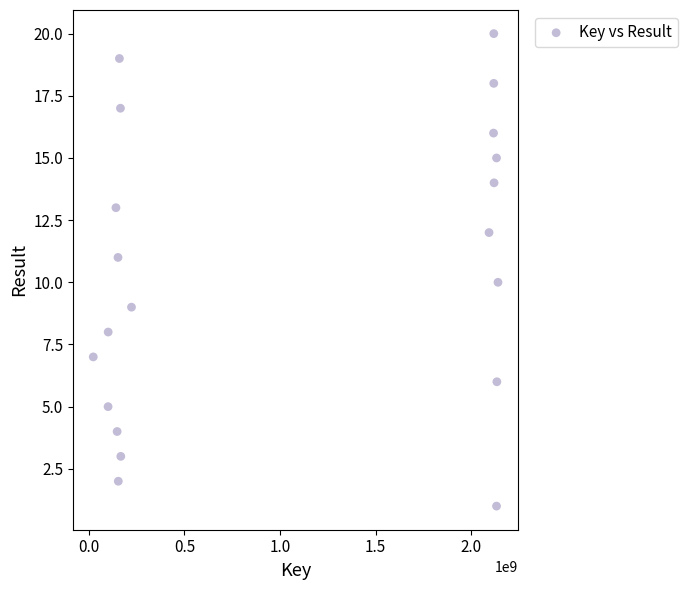

What is the range of Y values (max minus min)?

19